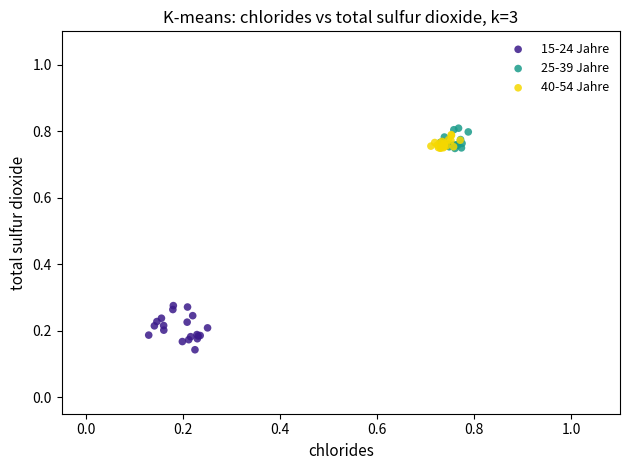

Which series has the largest Y range (max minus min)?

15-24 Jahre